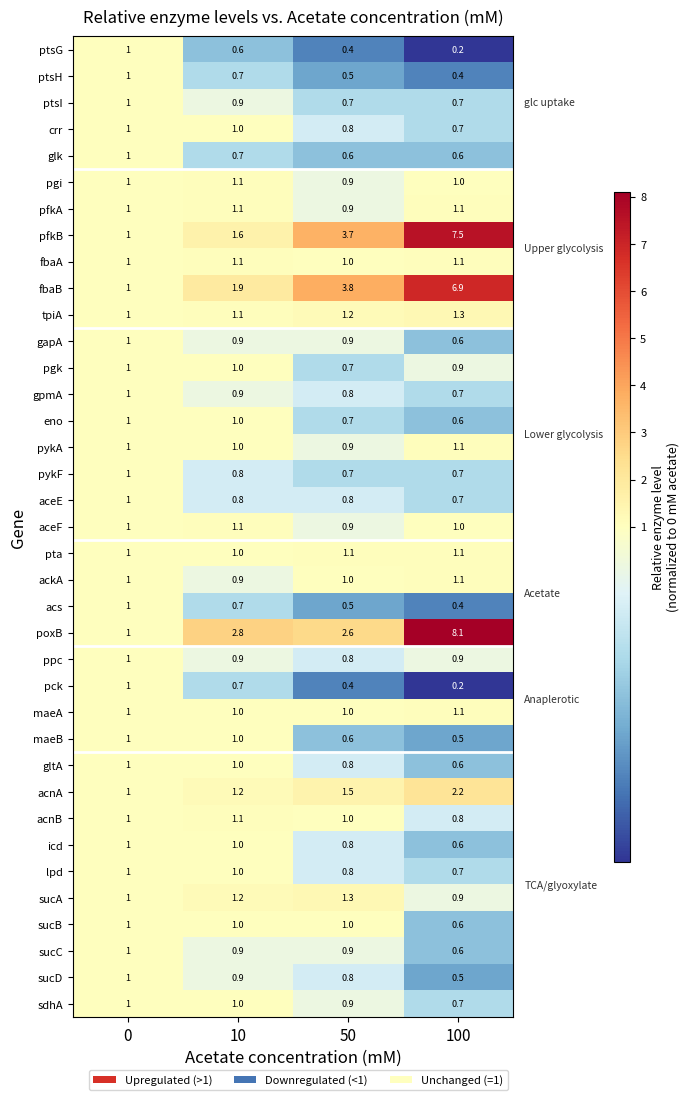

Rank the categories by sucA value from highest to lowest.

50, 10, 0, 100